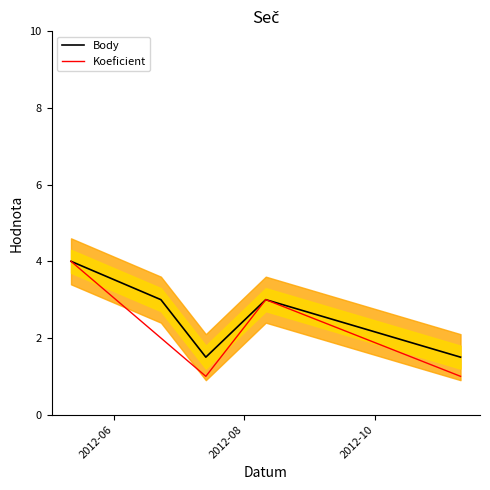

What is the minimum value for Koeficient?

1.0